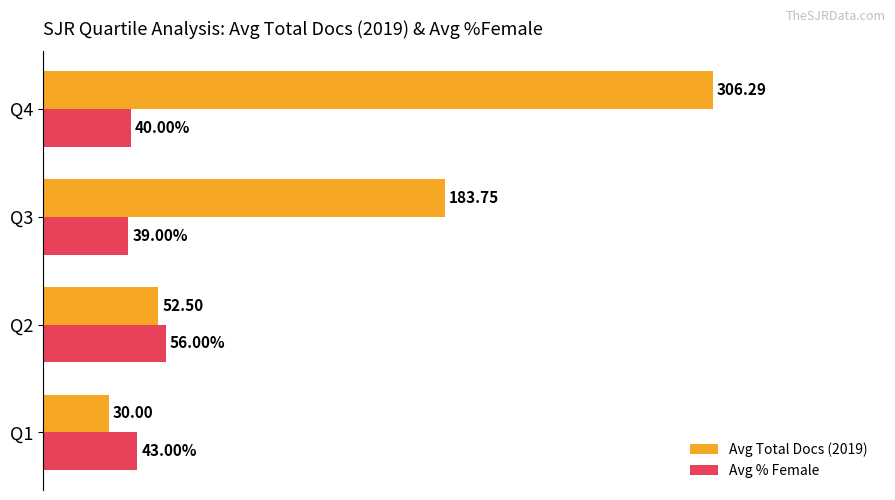

Is the value of Avg % Female at Q2 greater than the value of Avg Total Docs (2019) at Q4?

No